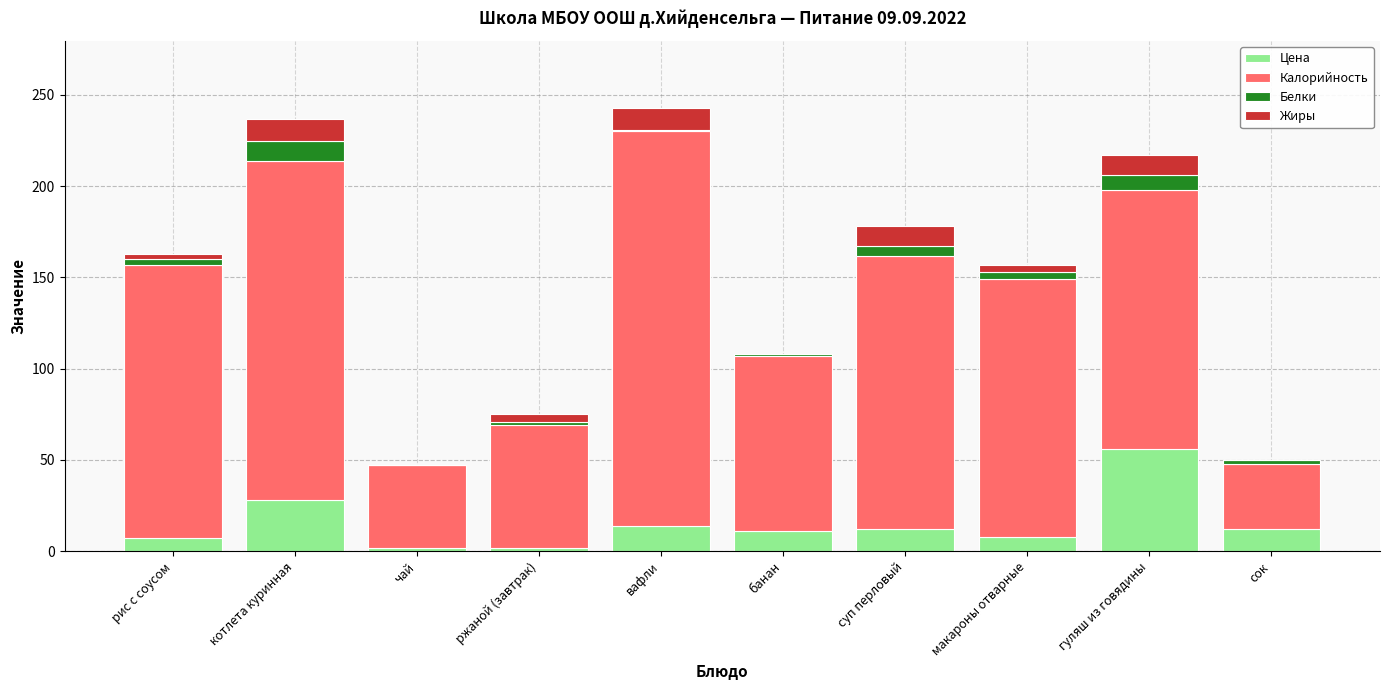

What is the total value across all series at гуляш из говядины?

217